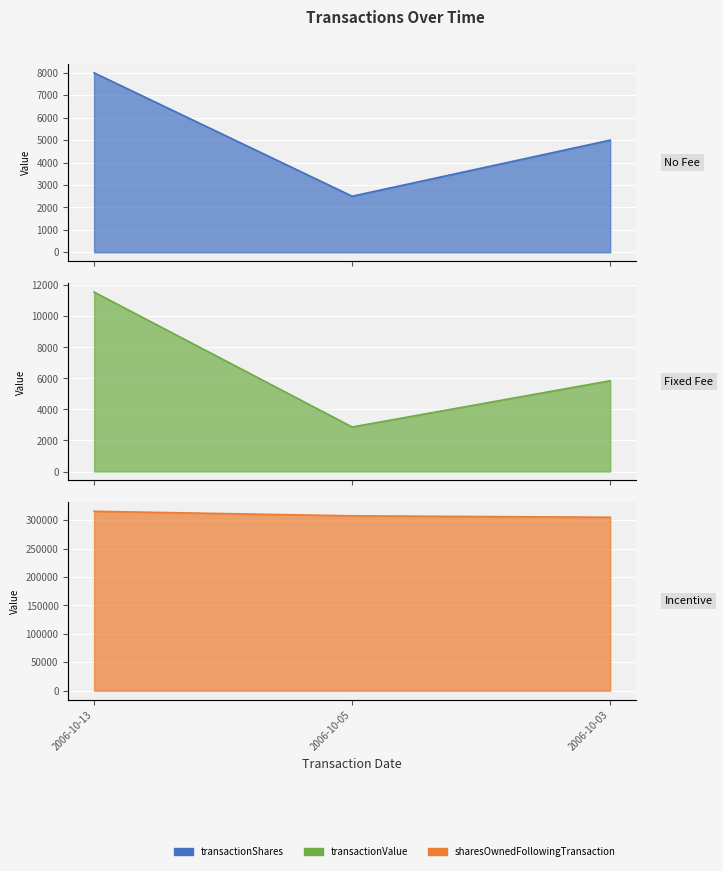

At which category does the chart reach its minimum across all series?

2006-10-05